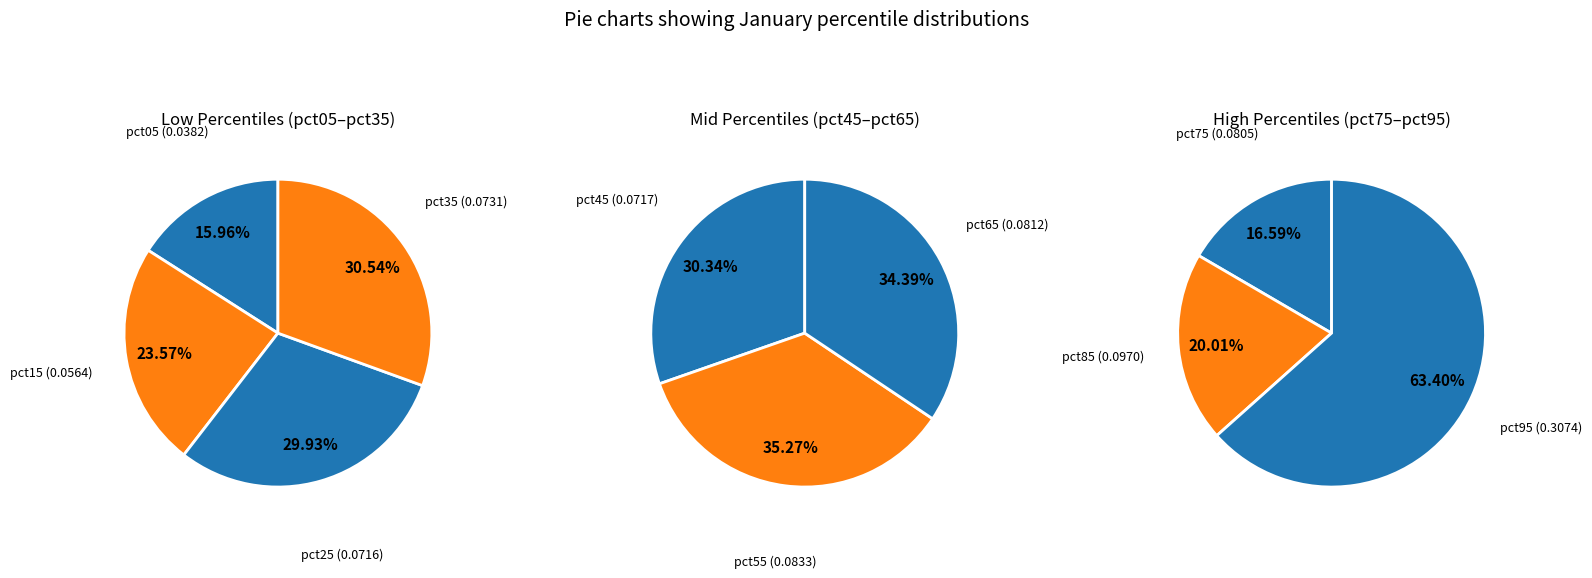

Rank the categories by value from lowest to highest.

pct05, pct15, pct25, pct45, pct35, pct75, pct65, pct55, pct85, pct95